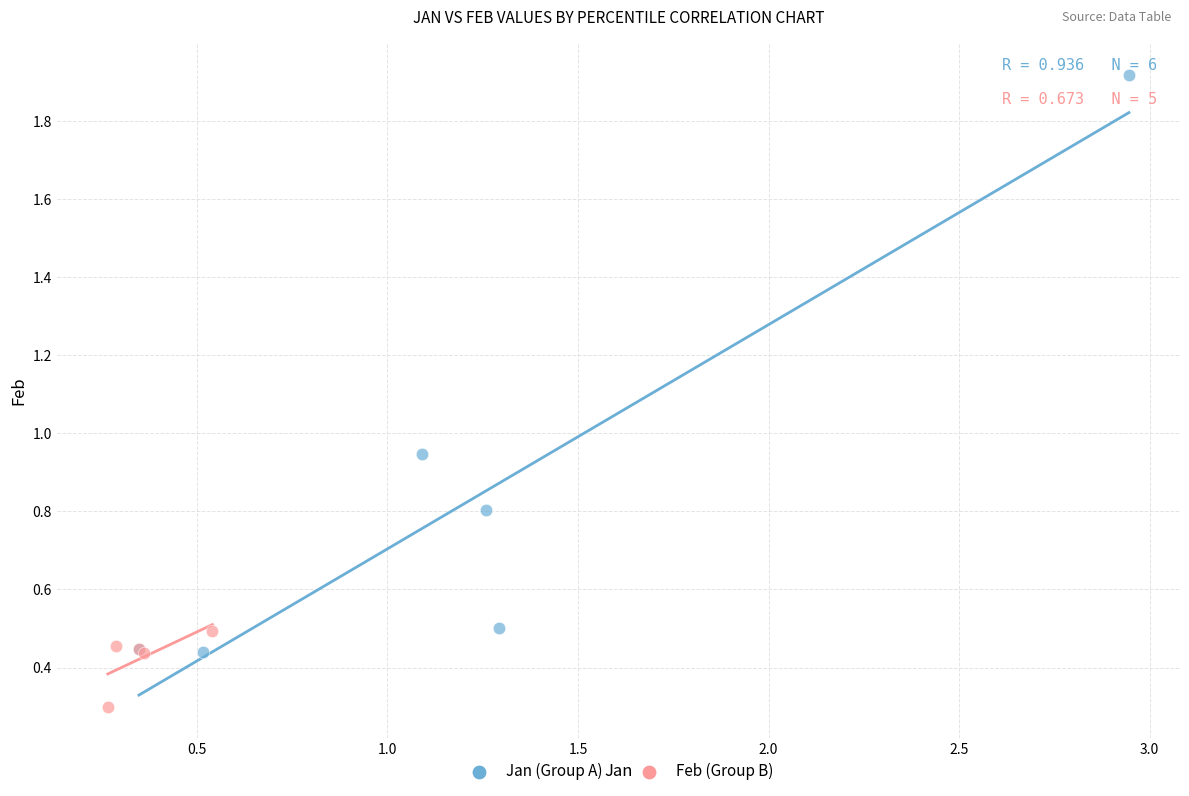

Which series reaches the maximum Y coordinate?

Jan (Group A)